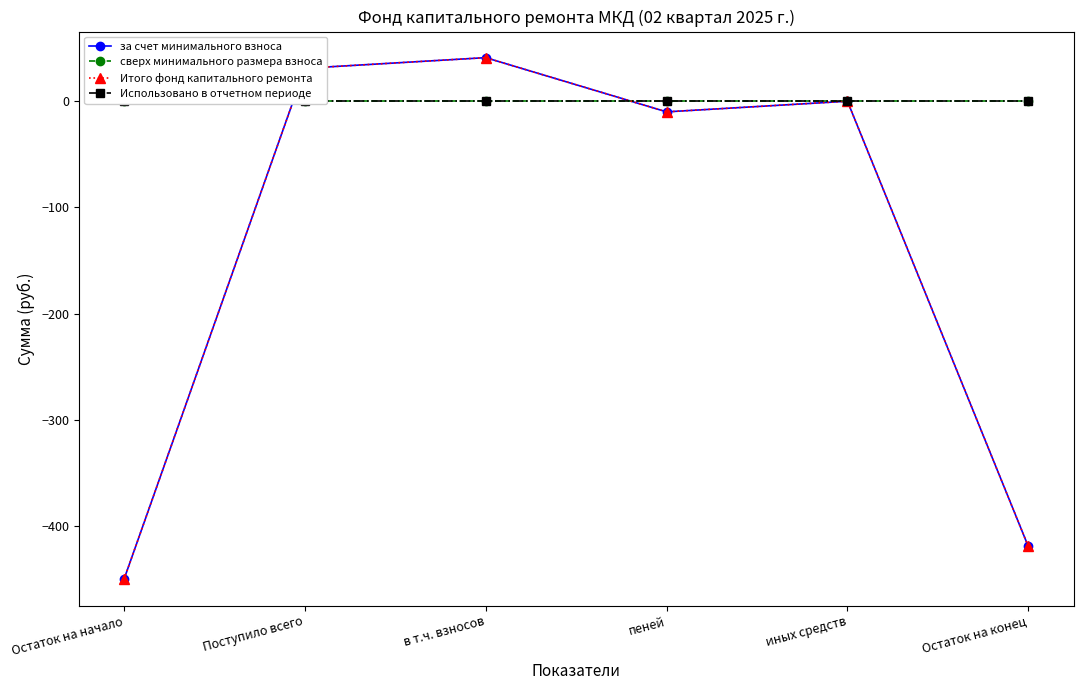

Between иных средств and пеней, which is larger?

иных средств